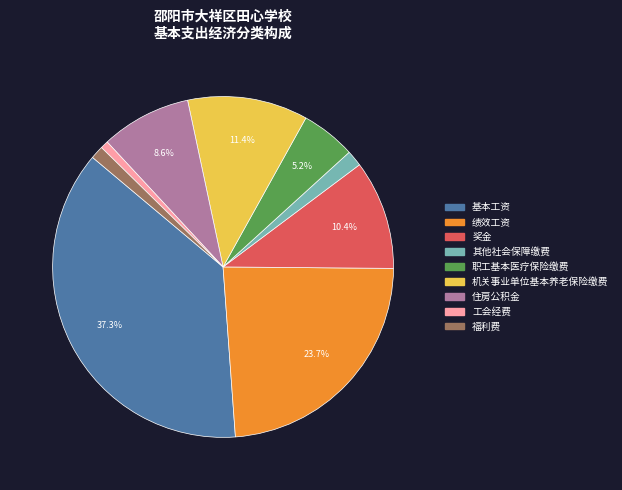

Which has a higher value, 基本工资 or 绩效工资?

基本工资